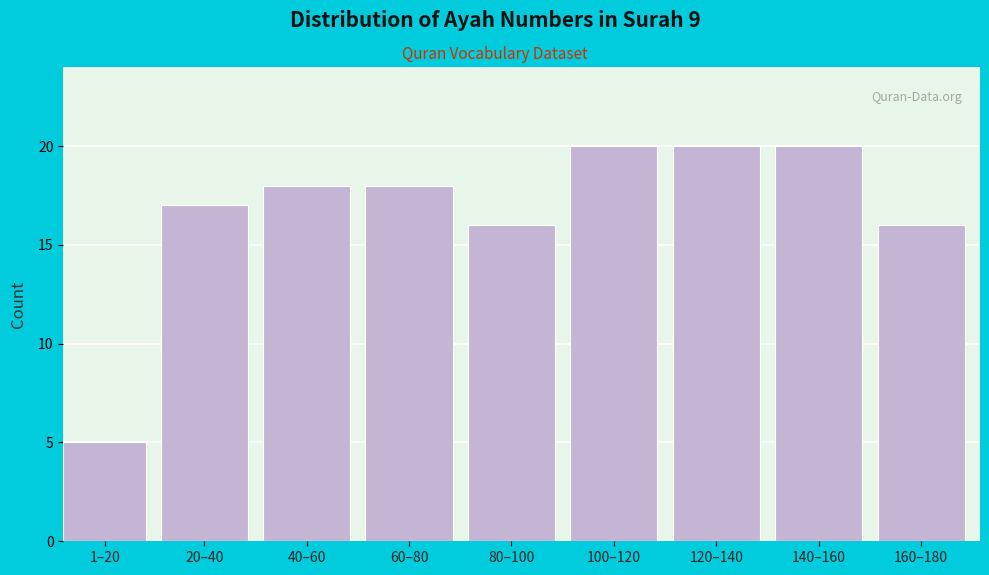

Reading left to right, transcribe all the data shown in this chart.

1–20=5	20–40=17	40–60=18	60–80=18	80–100=16	100–120=20	120–140=20	140–160=20	160–180=16